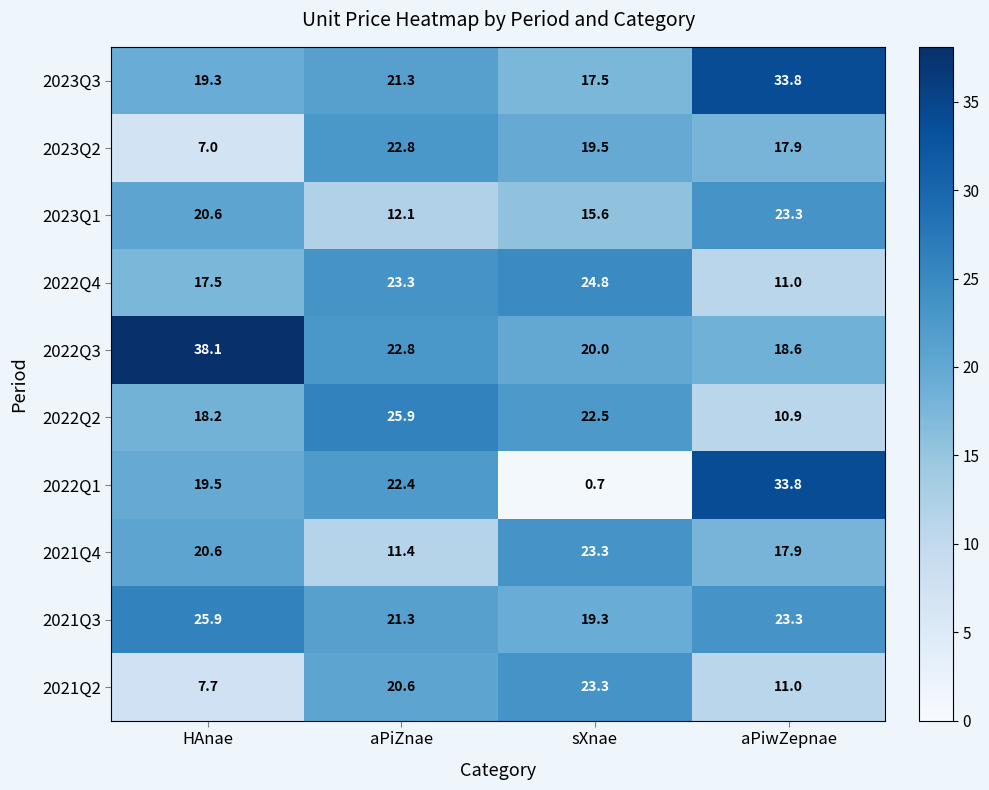

The 2021Q2 series shows 7.3 at aPiwZepnae. True or false?

False